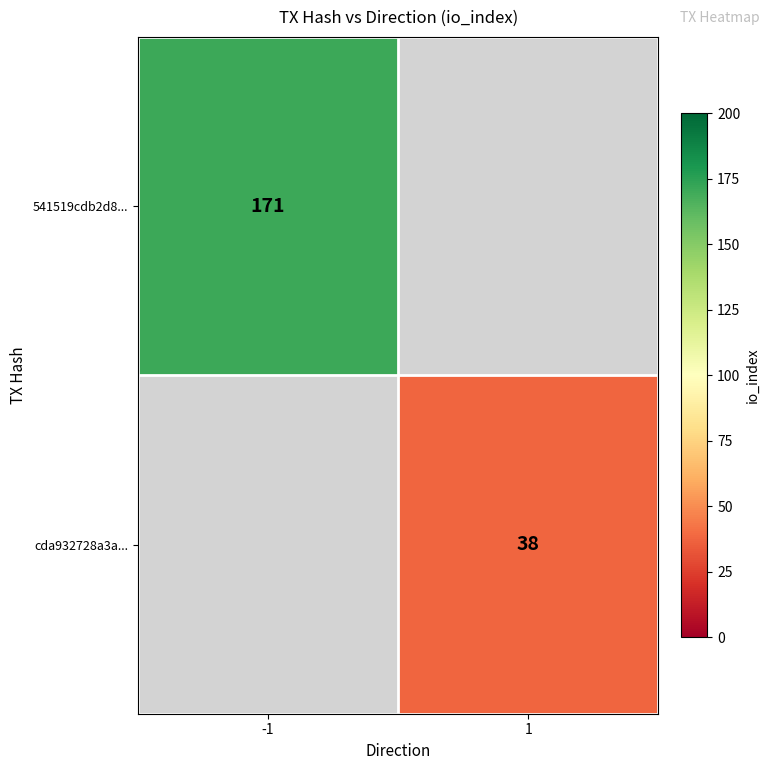

At how many categories does at least one series exceed 111?

1